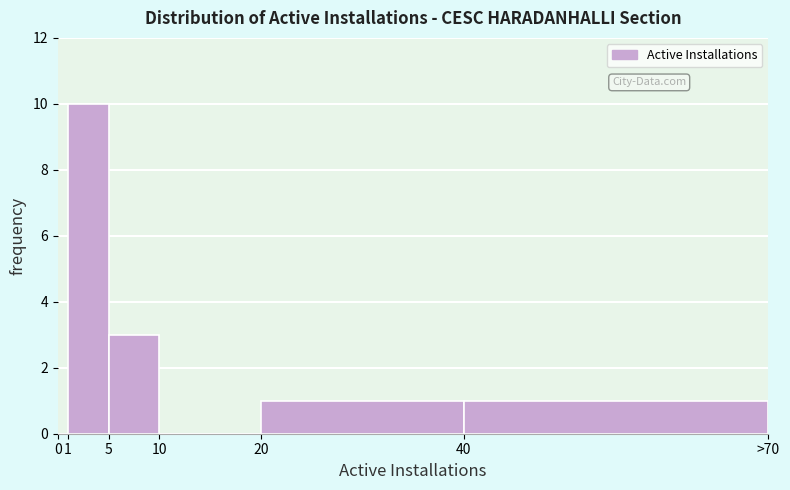

Reading left to right, list all the values displayed in this chart.

0=0	1=10	5=3	10=0	20=1	40=1